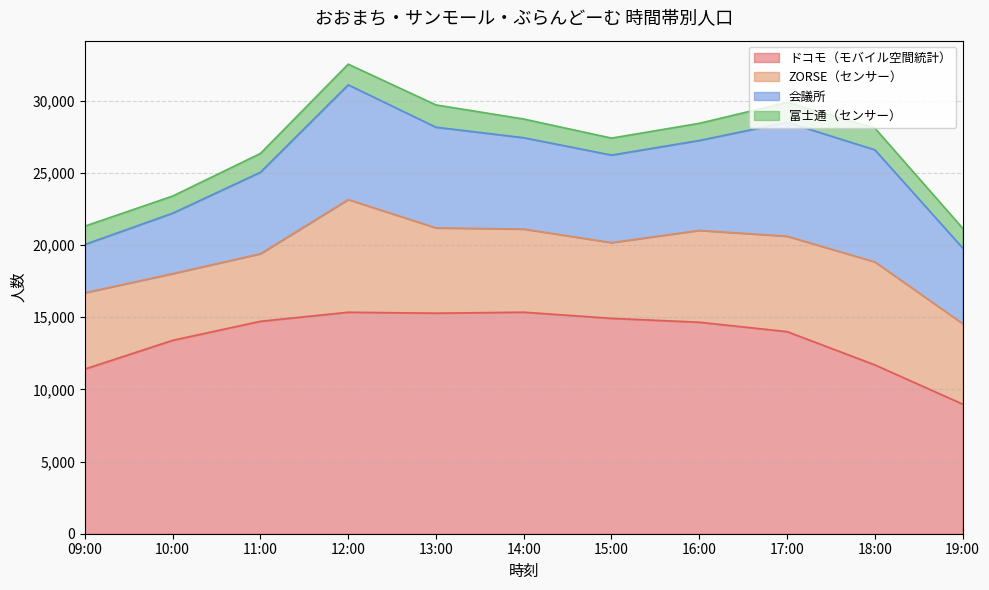

What is the label of the 8th point from the right?

12:00